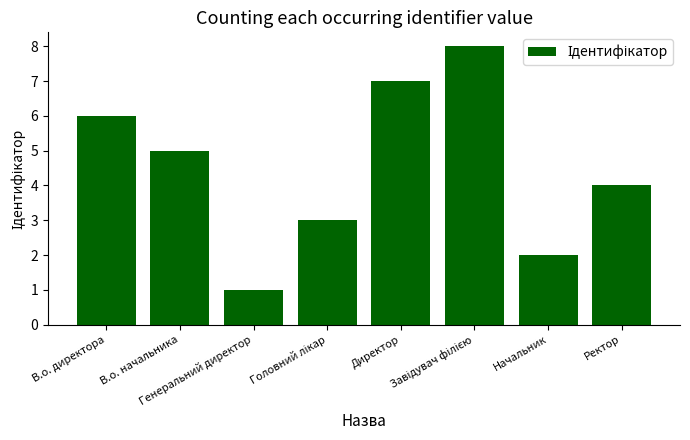

What is the value of the 1st bar from the left?

6